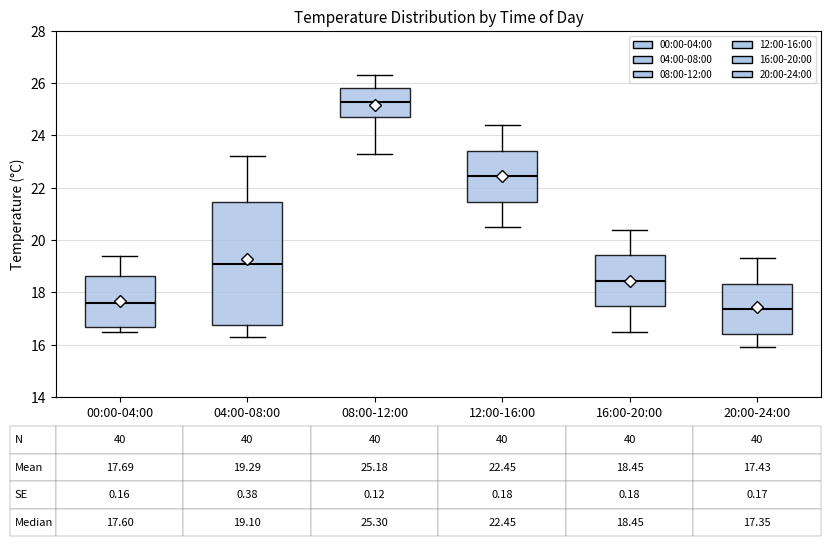

Which box's median line is the highest?

08:00-12:00